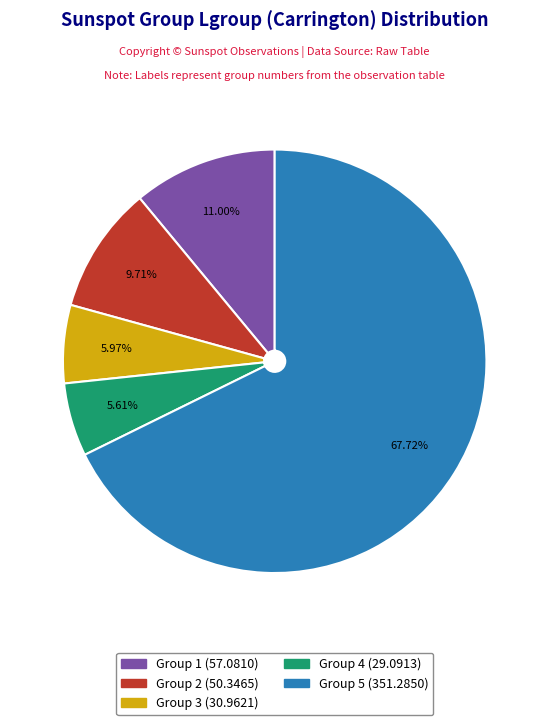

Is there a majority slice in this chart?

Yes